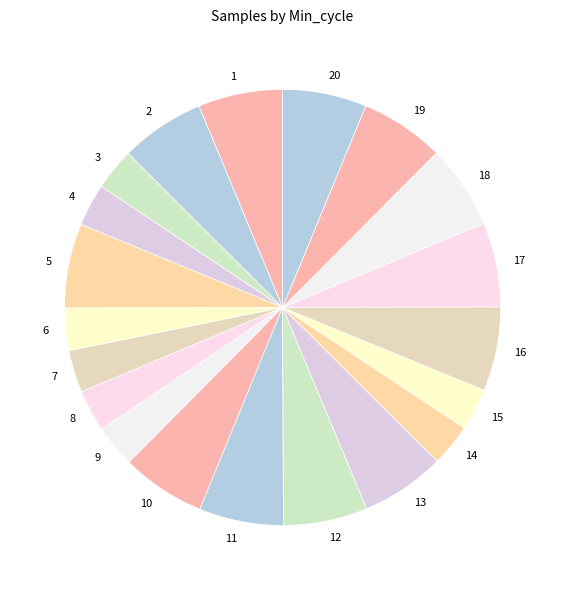

True or false: 20 accounts for 6% of the total.

True